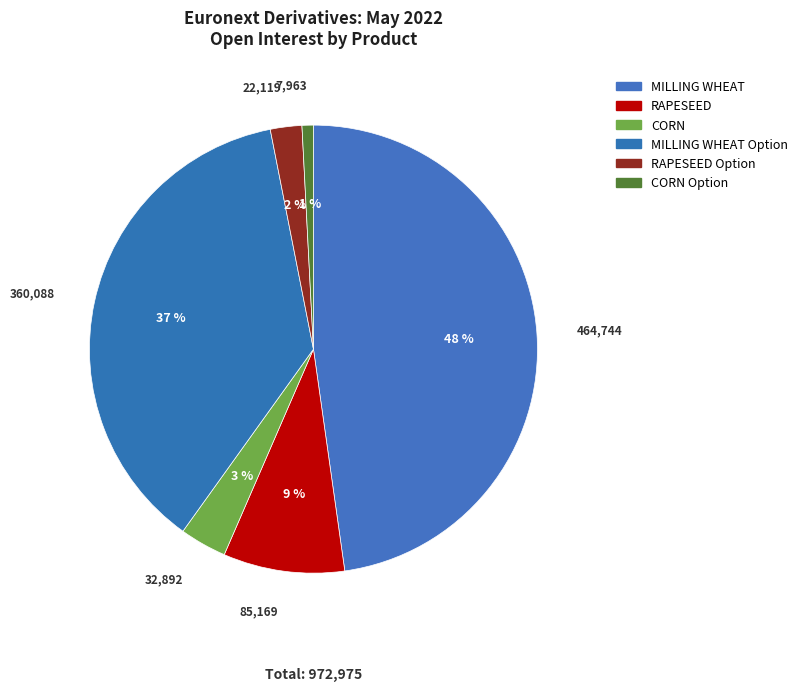

How many slices are in this pie chart?

6